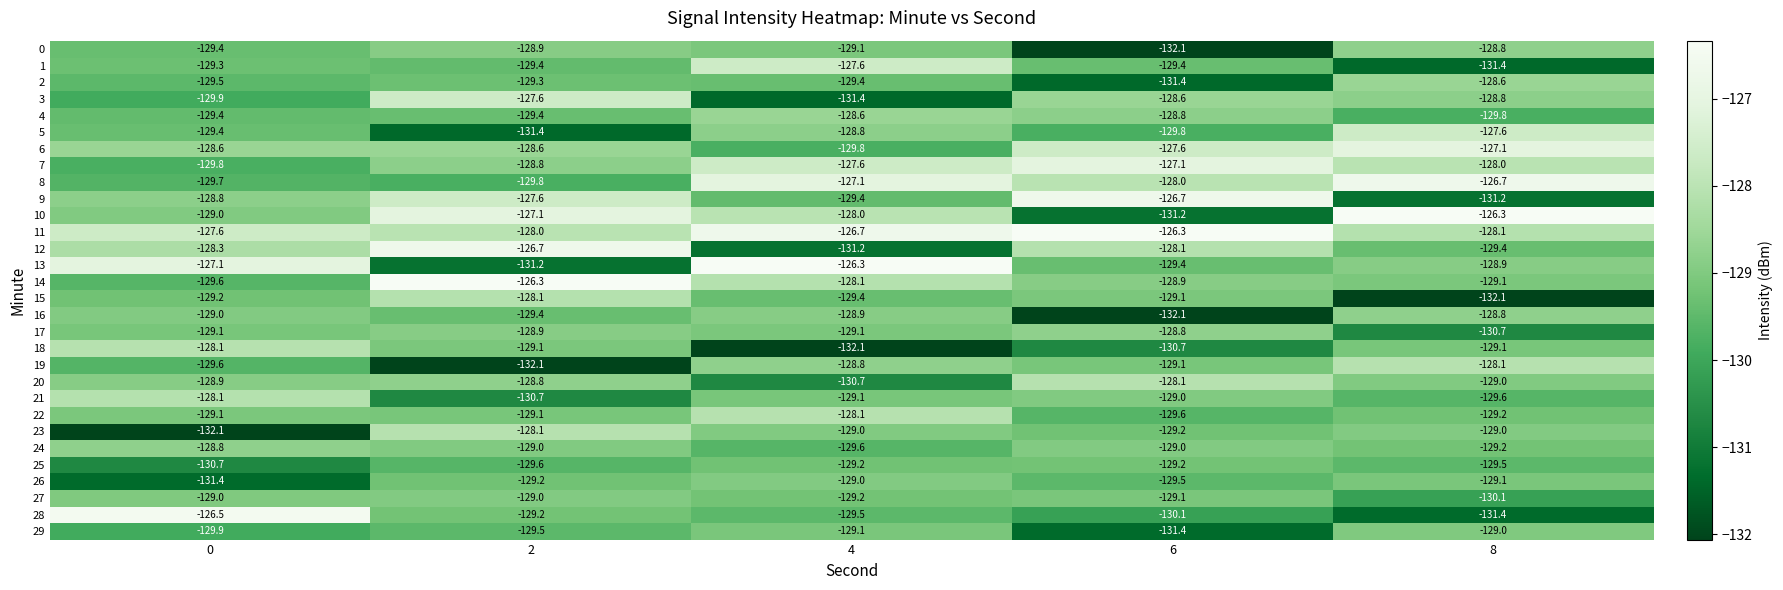

What is the difference between the maximum and minimum values in the 6 series?

2.7